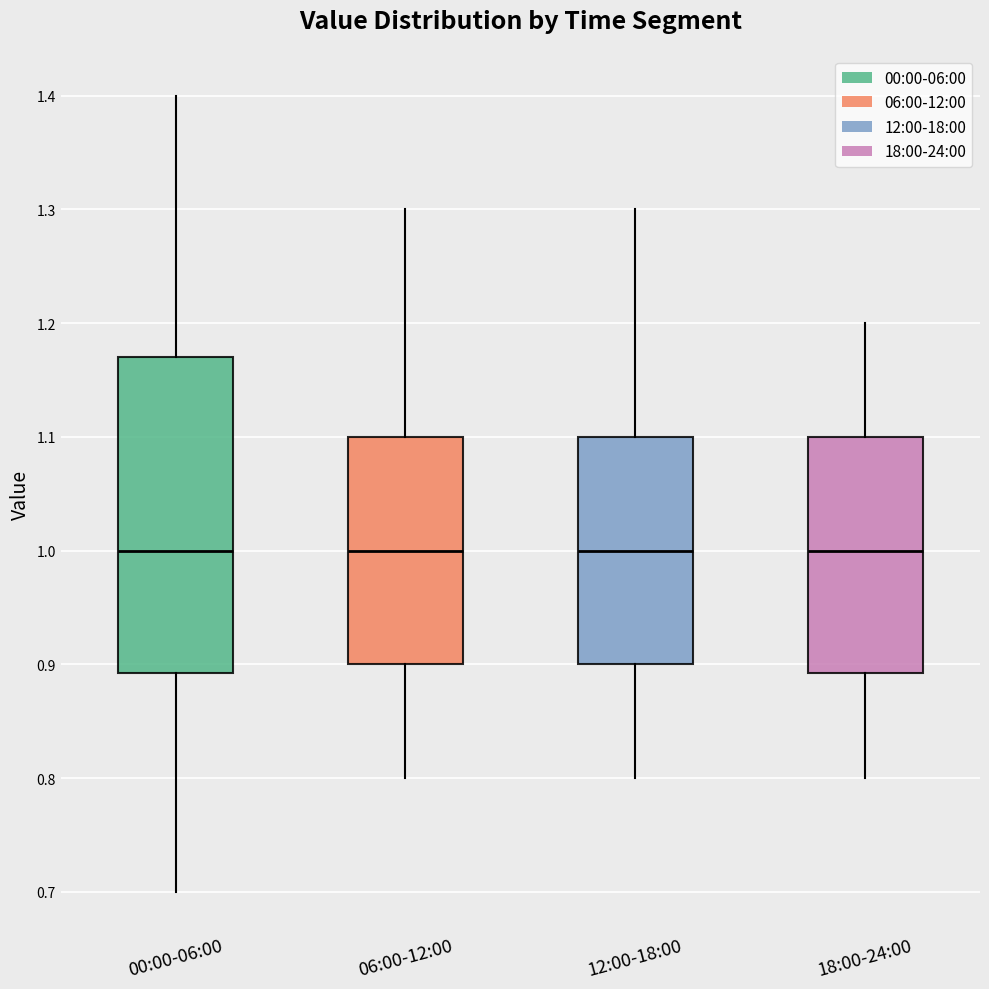

Reading left to right, read every box against the y-axis: the position of its median line, the range the box covers, and the ends of its whiskers. The values are not printed on the chart, so give them approximately, as read against the axis.

00:00-06:00: median 1.00, box 0.89 to 1.17, whiskers 0.70 to 1.40
06:00-12:00: median 1.00, box 0.90 to 1.10, whiskers 0.80 to 1.30
12:00-18:00: median 1.00, box 0.90 to 1.10, whiskers 0.80 to 1.30
18:00-24:00: median 1.00, box 0.89 to 1.10, whiskers 0.80 to 1.20